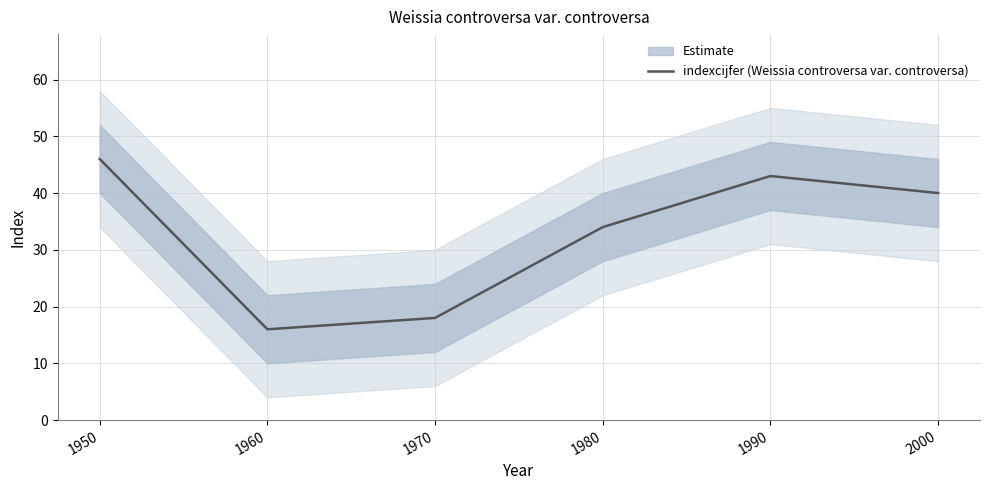

List the labels in order of value, smallest first.

1960, 1970, 1980, 2000, 1990, 1950